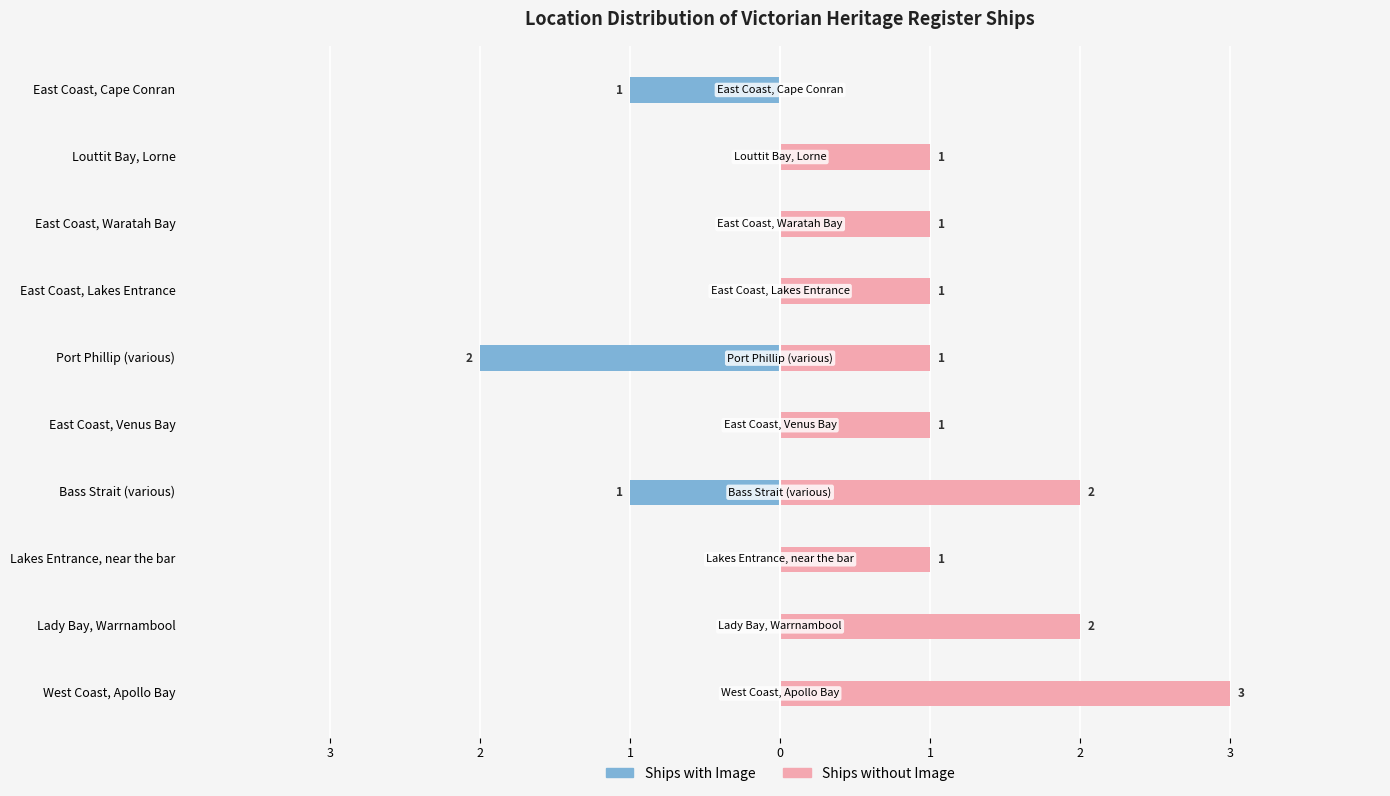

What is the difference between the Ships without Image values at West Coast, Apollo Bay and Port Phillip (various)?

2